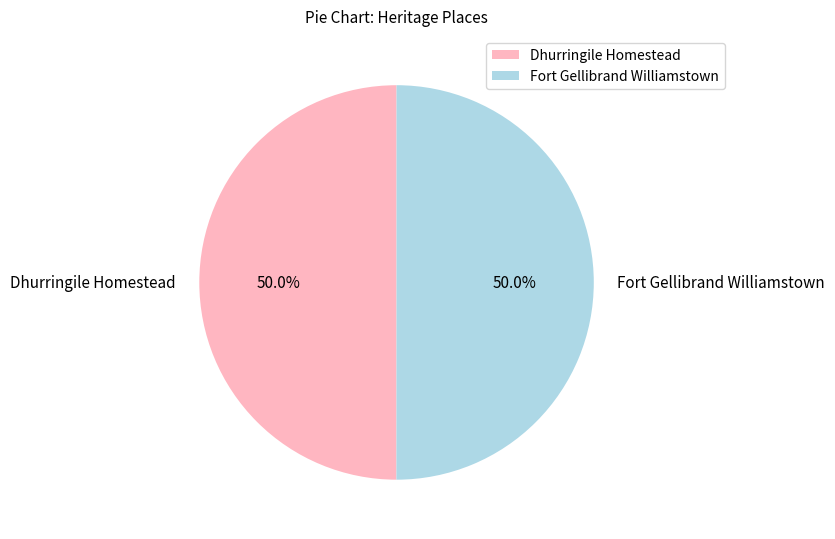

Approximately how many times larger is the value at Fort Gellibrand Williamstown compared to Dhurringile Homestead?

1.0